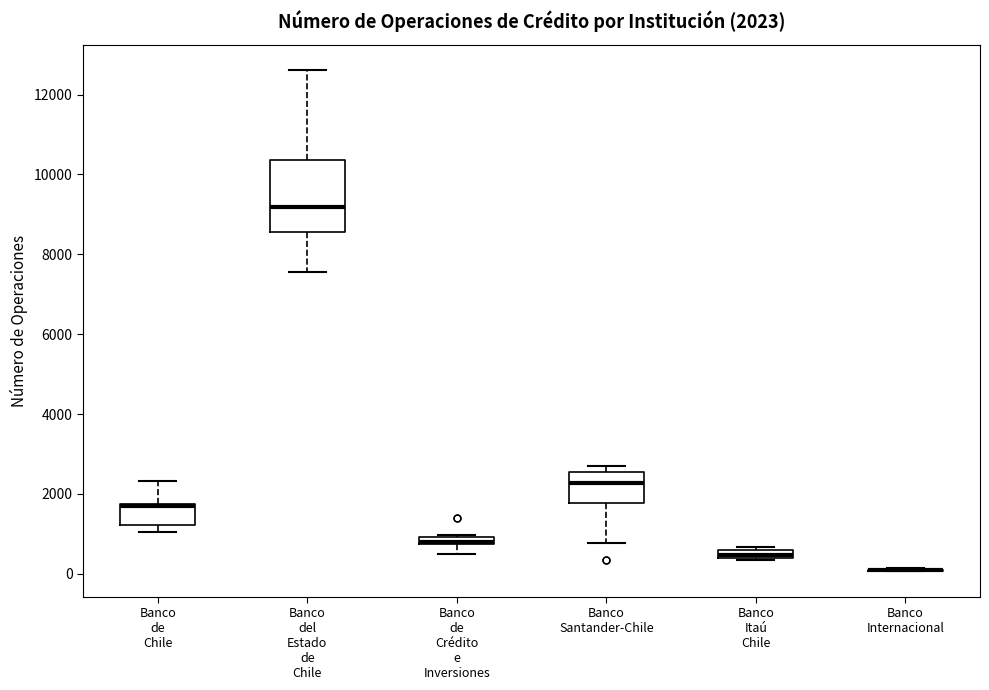

Which box is the tallest, from its lower edge to its upper edge?

Banco del Estado de Chile